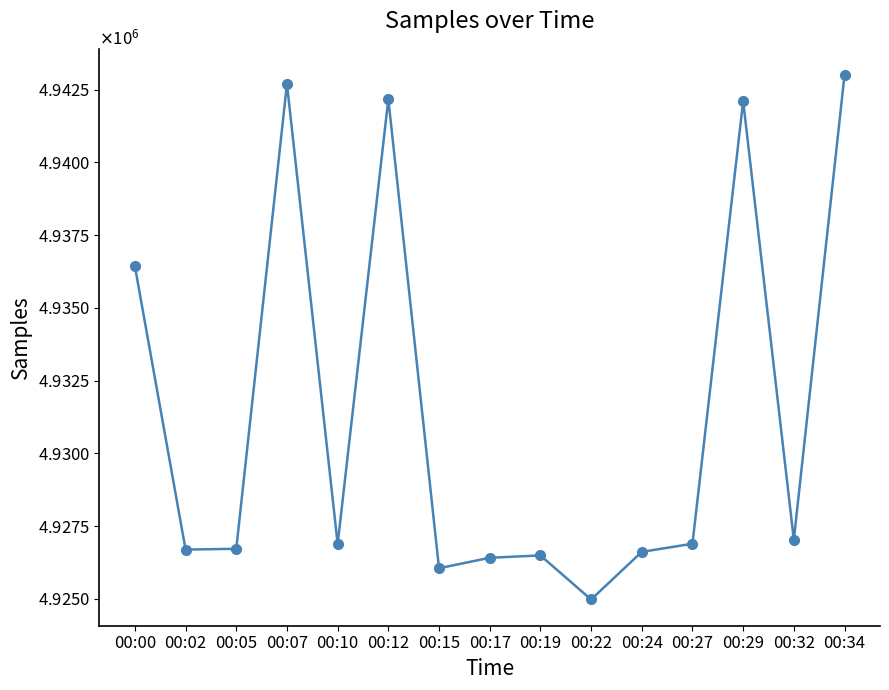

Does the chart have visible grid lines?

No